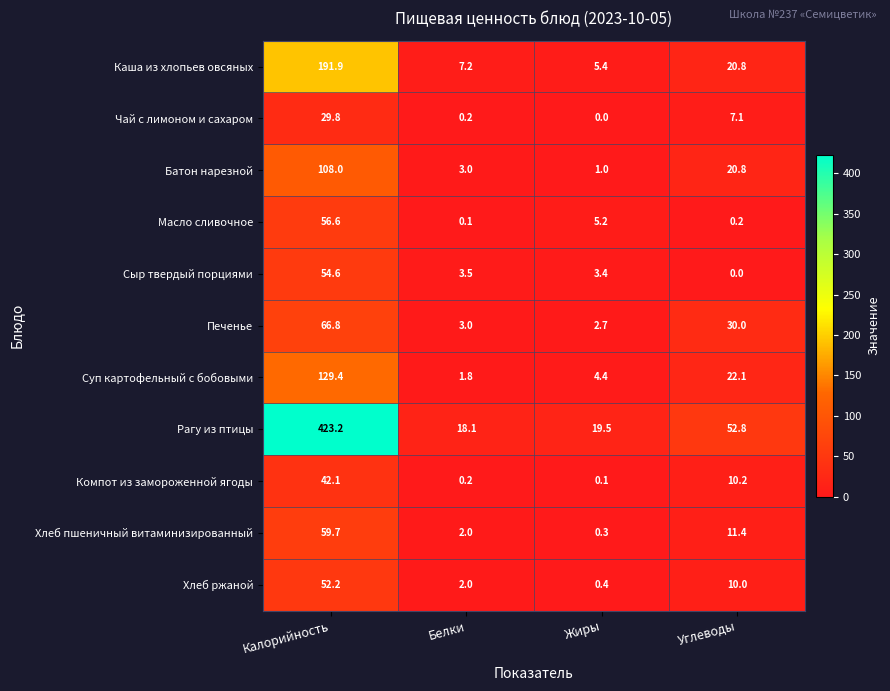

What is the difference between the second highest and minimum values in the Чай с лимоном и сахаром series?

7.1